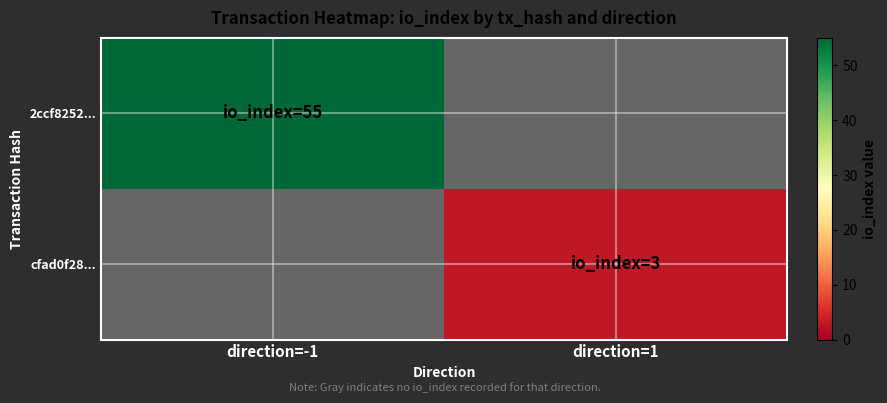

Which category has the highest value across all series?

direction=-1